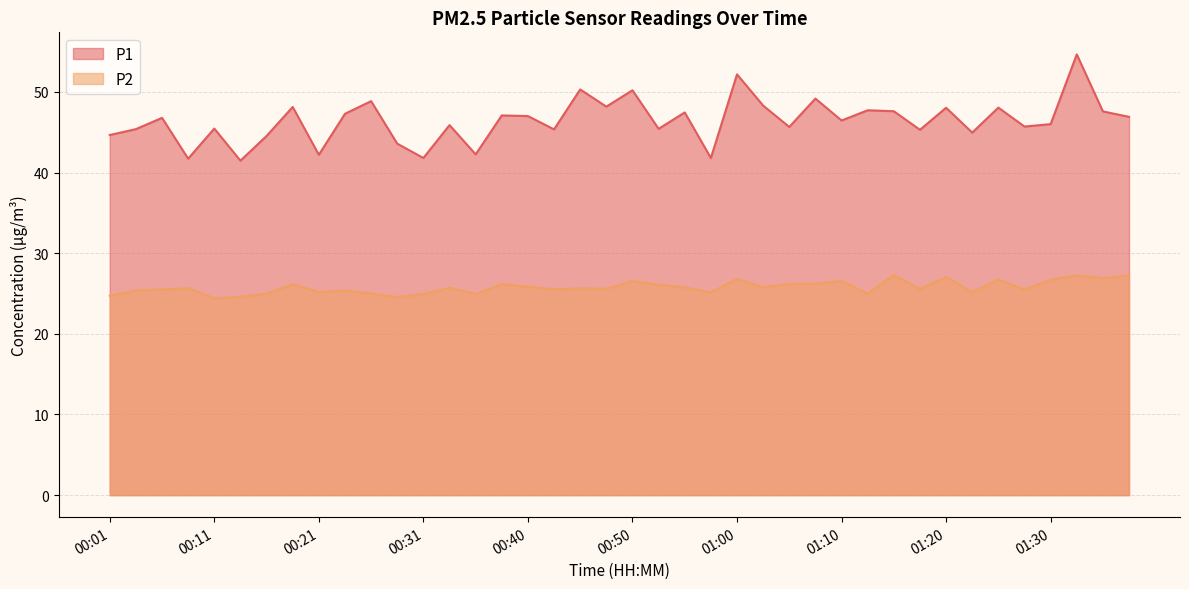

The P1 series shows 45.4 at 00:43. True or false?

True